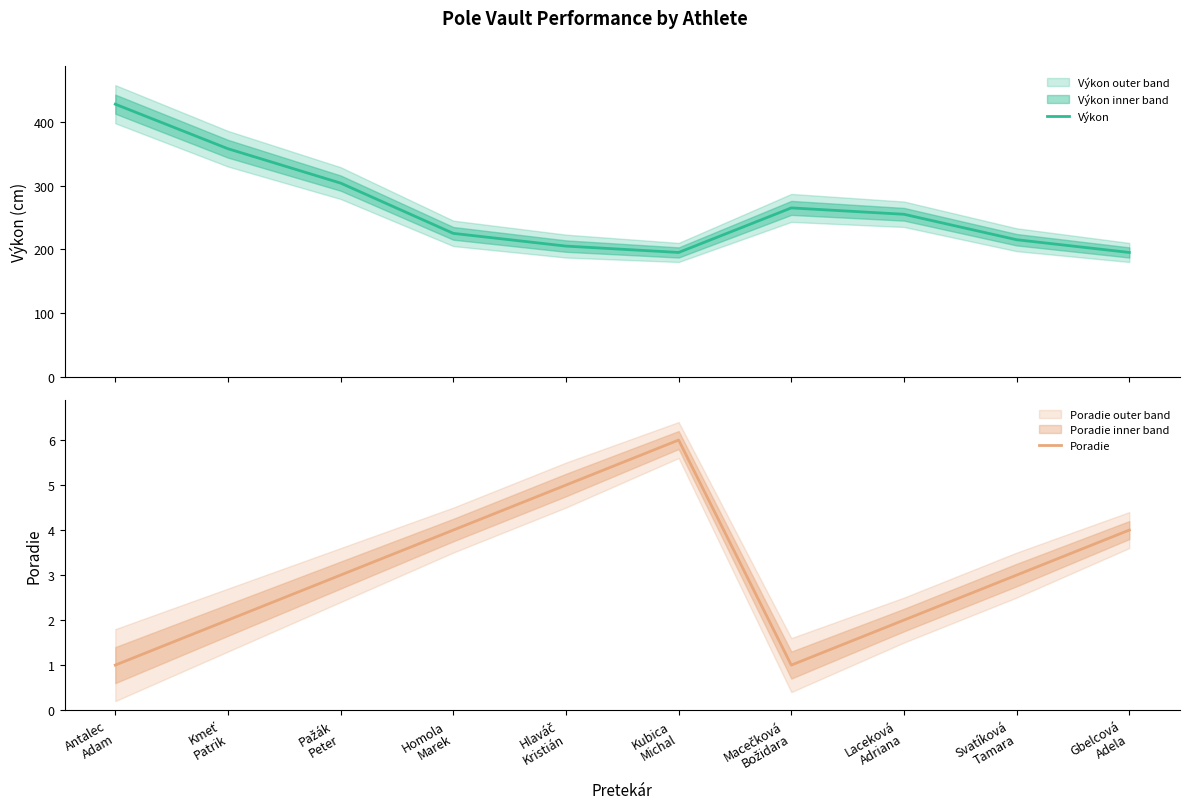

Does the chart display data point markers on the line(s)?

No